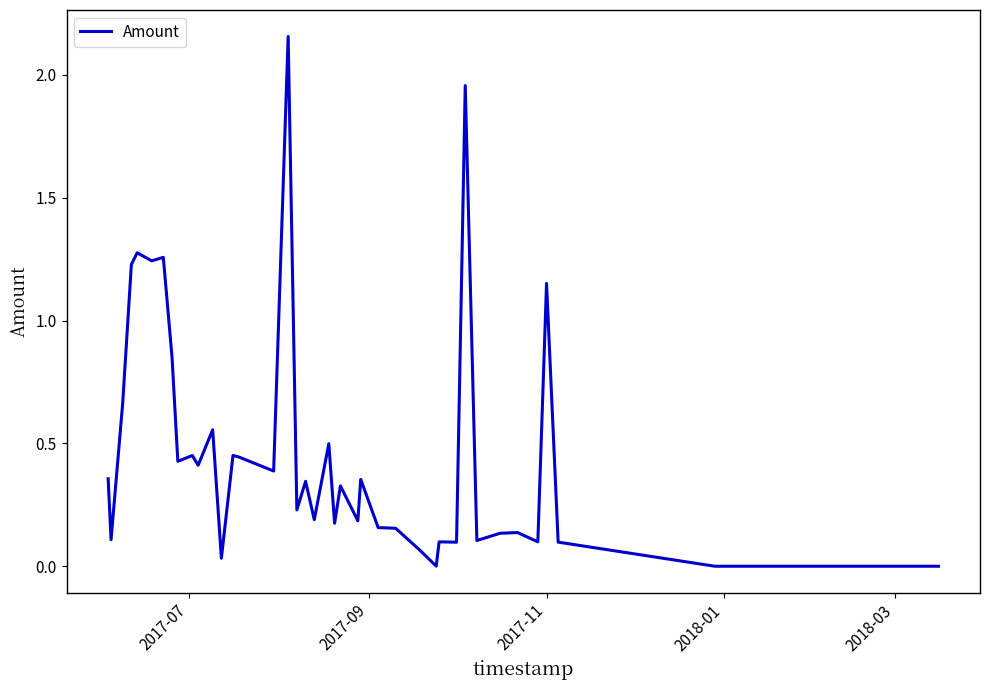

How many lines are shown in the chart?

1